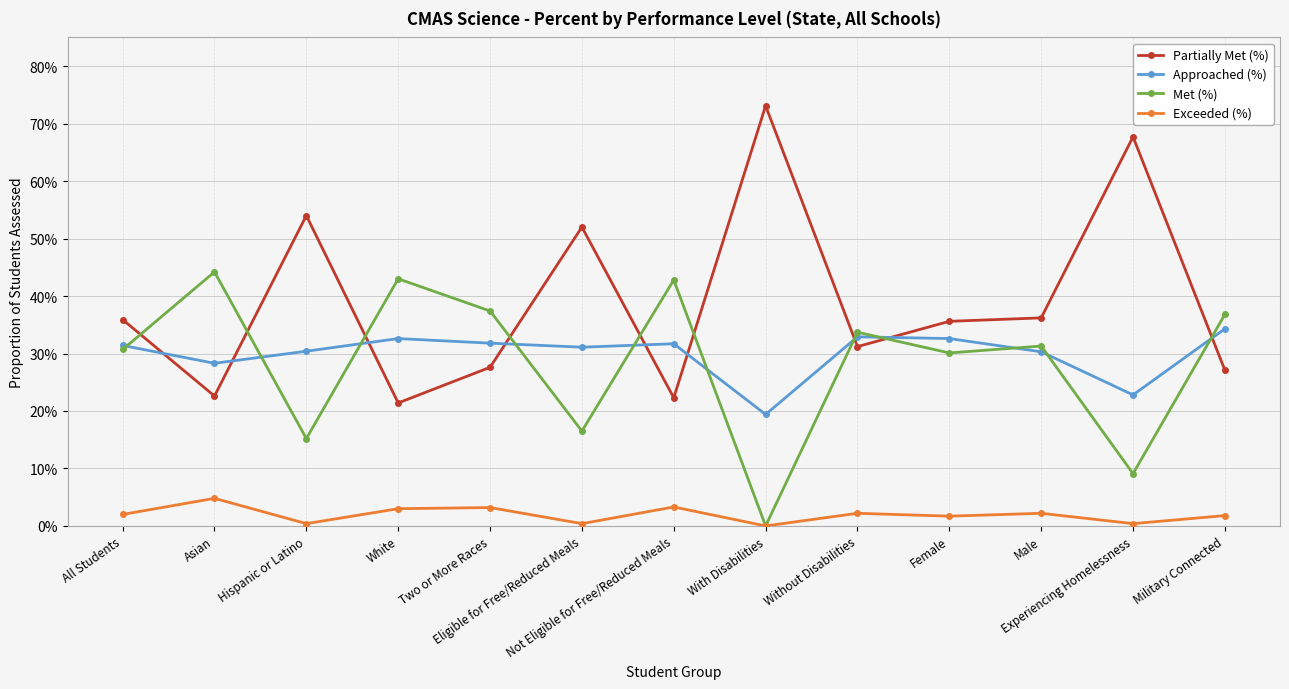

In Exceeded (%), how many points are higher than both neighbors (excluding endpoints)?

5